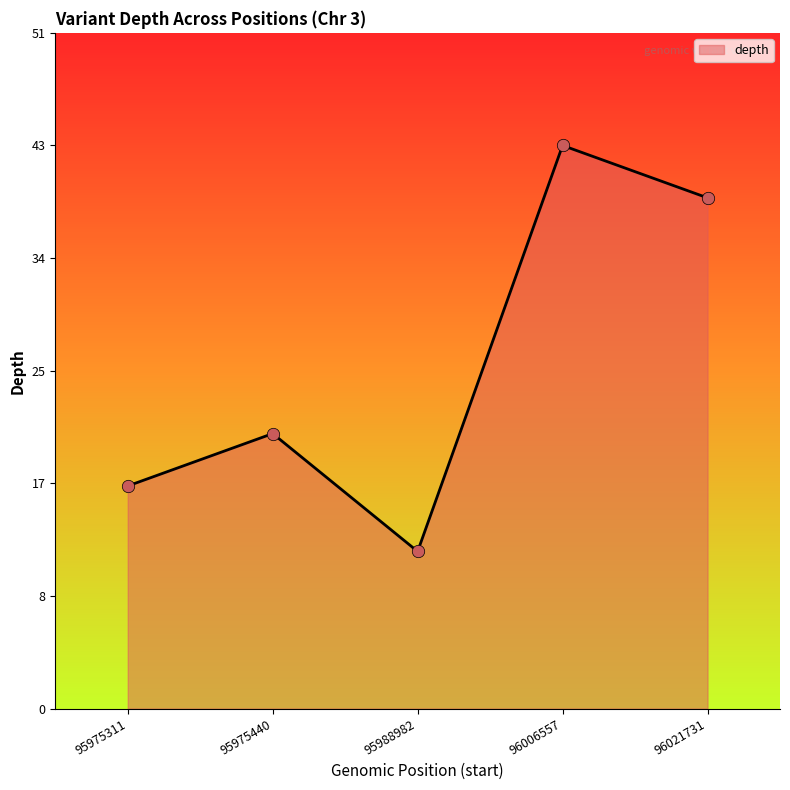

What is the change in value from 95975440 to 95988982?

-9